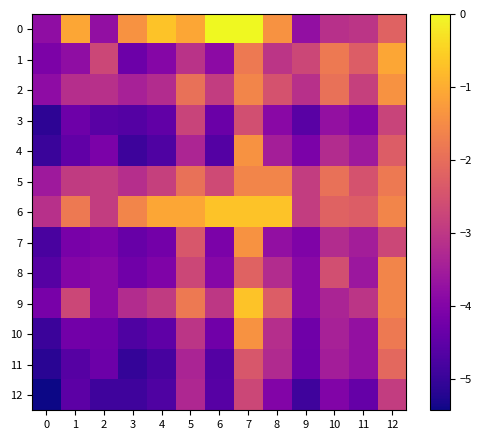

Which label corresponds to the largest value in the chart?

6